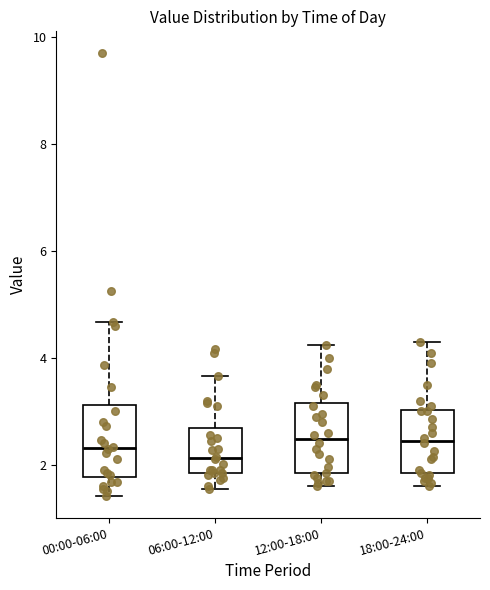

Where does the upper whisker of the box for 00:00-06:00 end on the y-axis? The values are not printed on the chart, so give them approximately, as read against the axis.

4.6